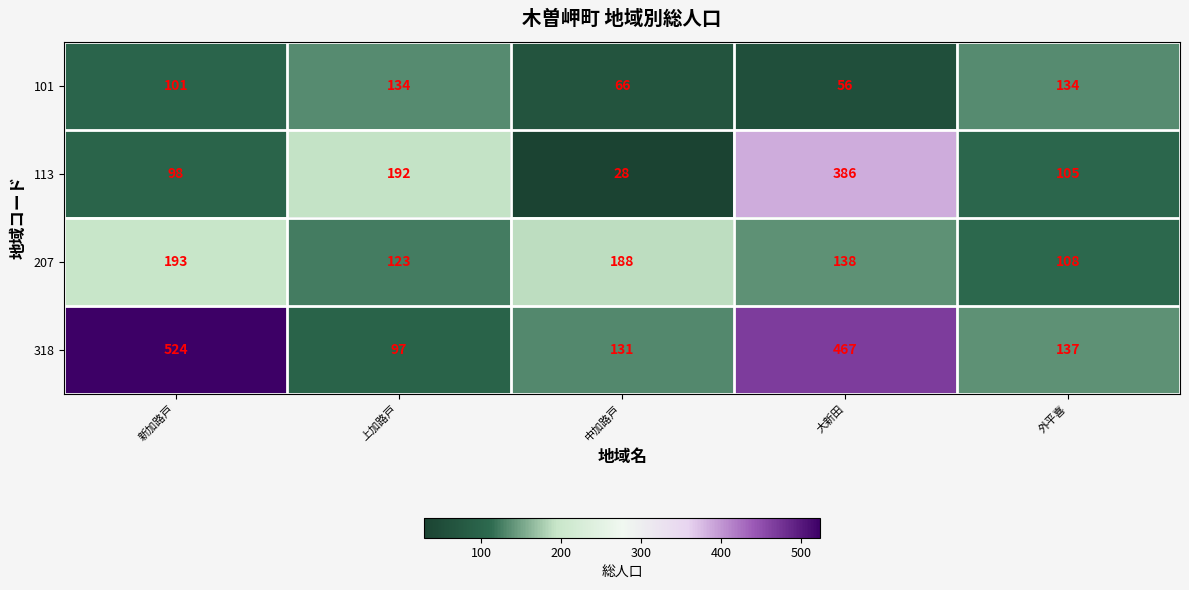

Which series changed the most between 新加路戸 and 大新田?

113